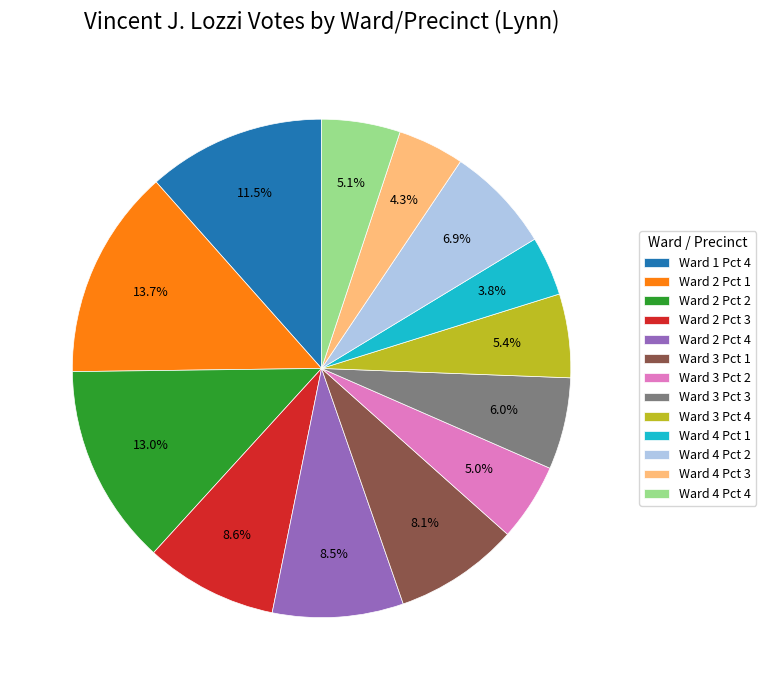

The Ward 3 Pct 4 slice represents 5% of the pie. True or false?

True